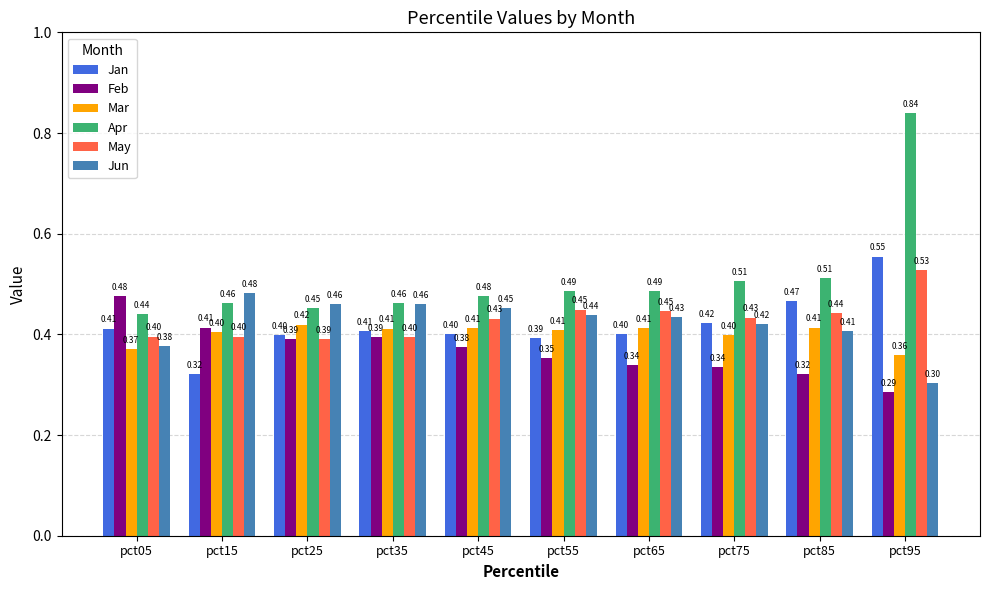

At which category is the sum across all series the highest?

pct95